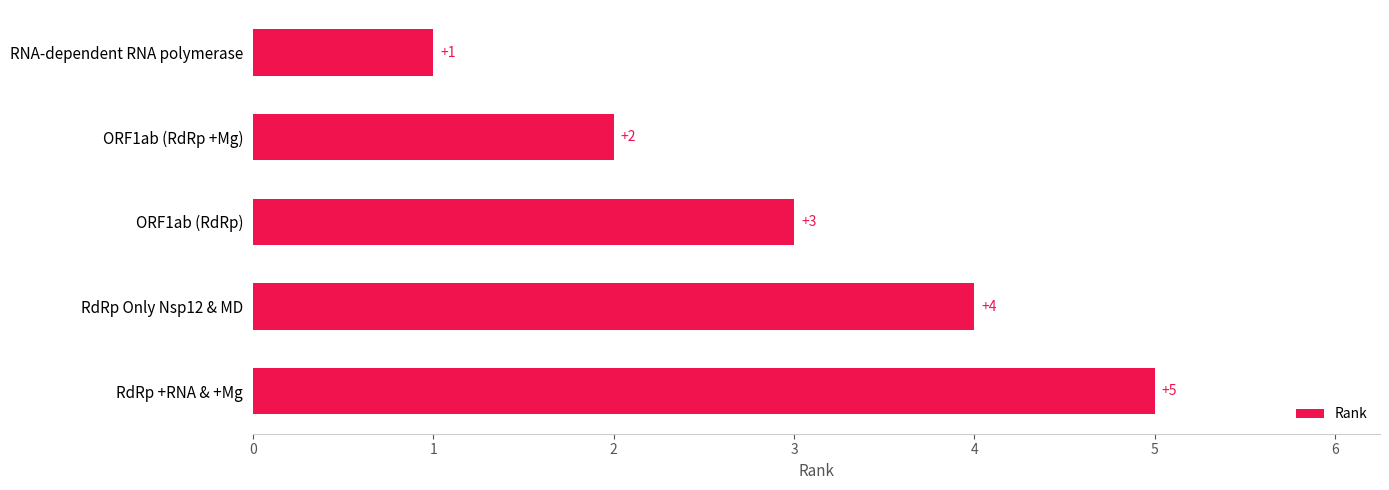

The value at RNA-dependent RNA polymerase is 1. True or false?

True